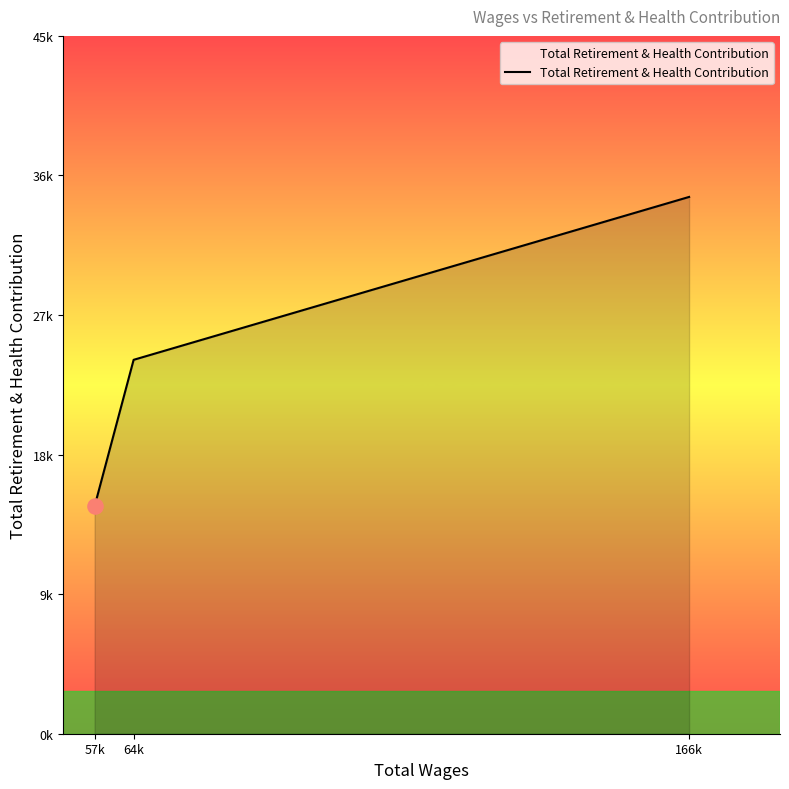

Does the chart have visible grid lines?

No